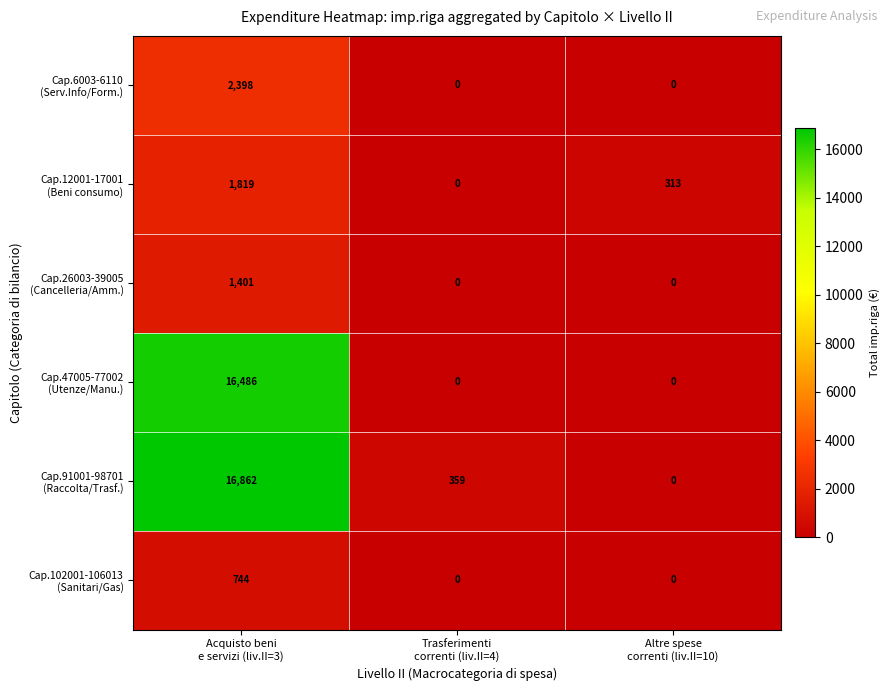

What is the greatest value displayed?

16862